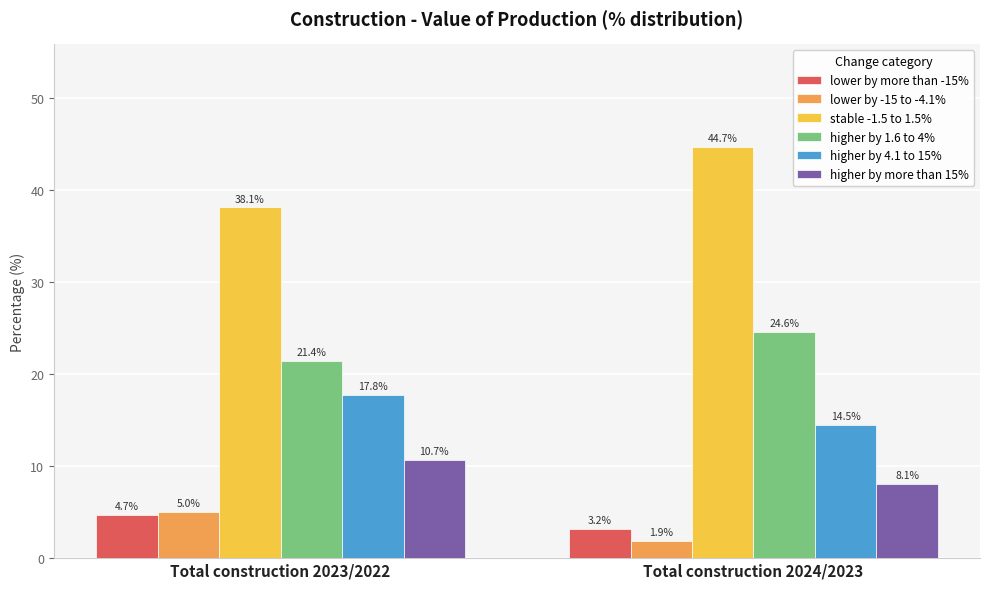

Are the bars horizontal?

No